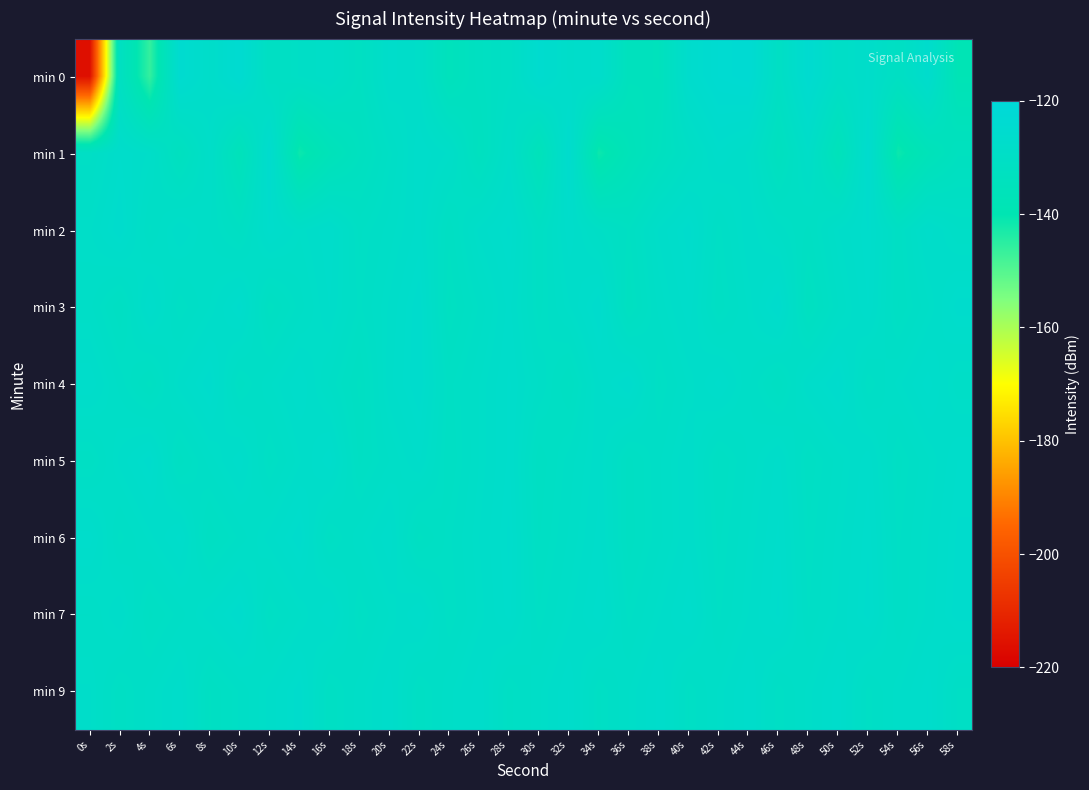

Between 42s and 50s, which series saw the biggest shift?

min 1